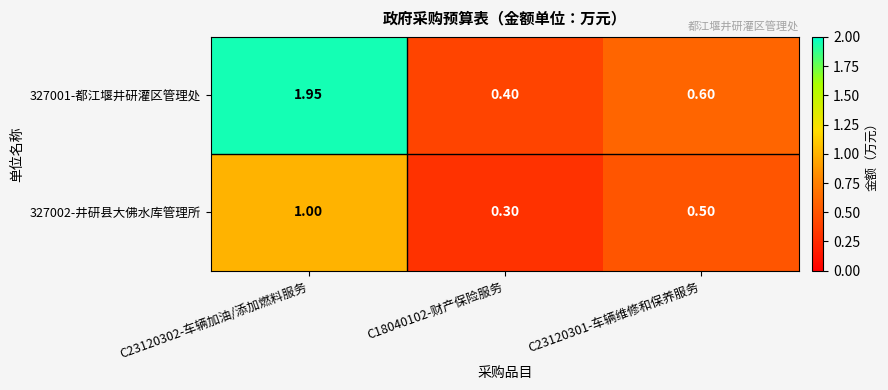

Is the value of 327002-井研县大佛水库管理所 at C23120302-车辆加油/添加燃料服务 greater than the value of 327001-都江堰井研灌区管理处 at C23120302-车辆加油/添加燃料服务?

No